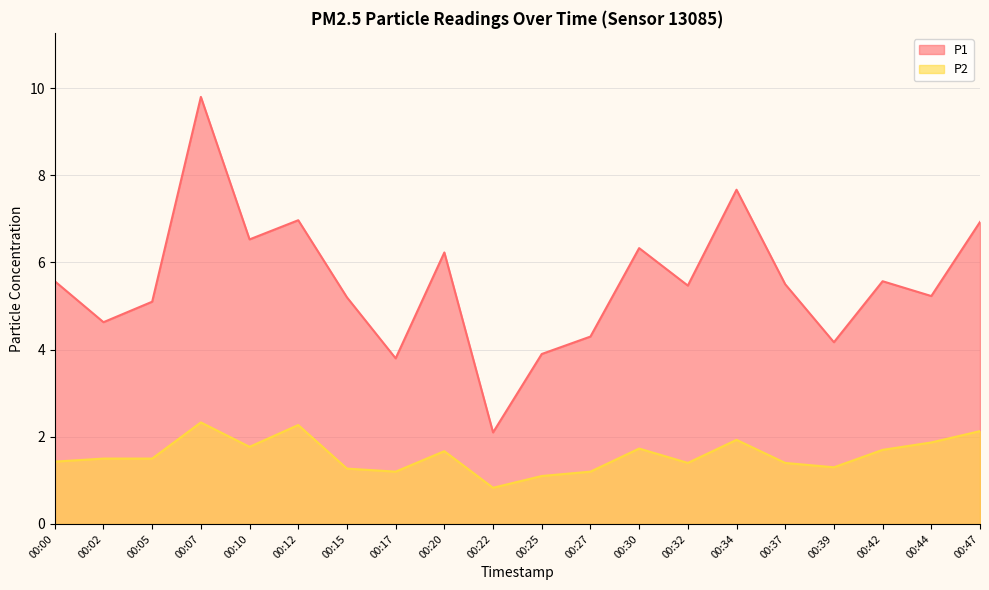

The value of P2 at 00:22 is 0.8. True or false?

True